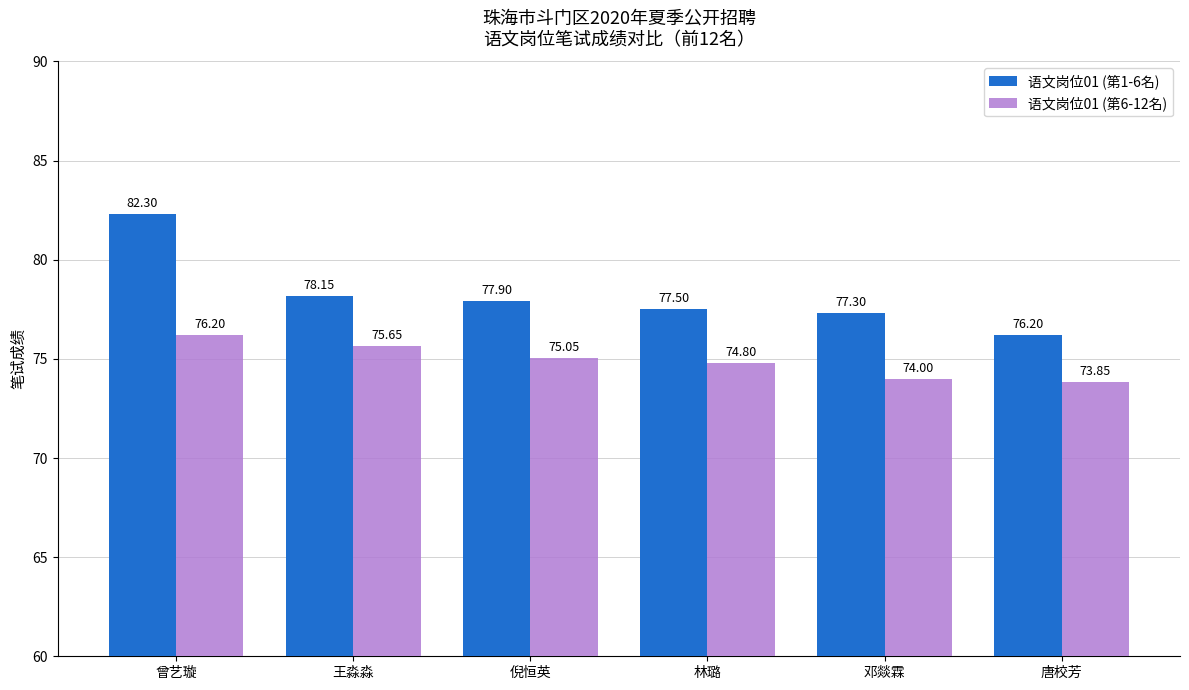

Which series has the largest total across all categories?

语文岗位01 (第1-6名)